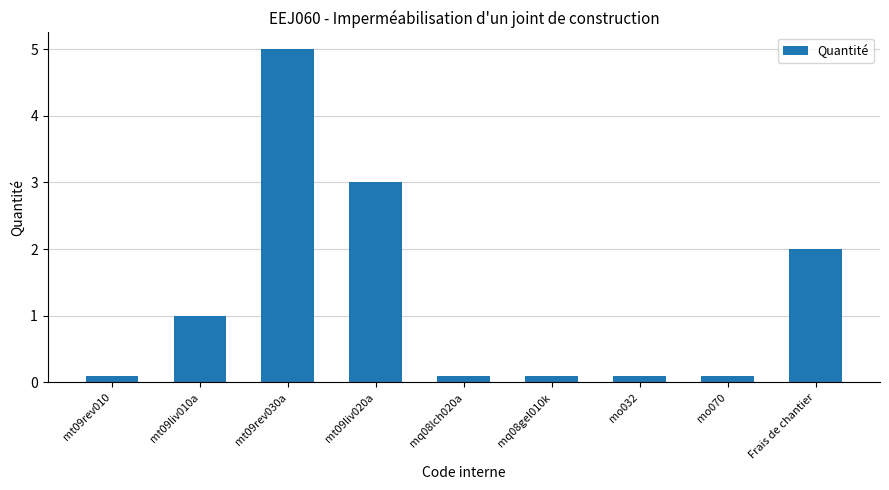

What position from the right is mt09liv010a?

8